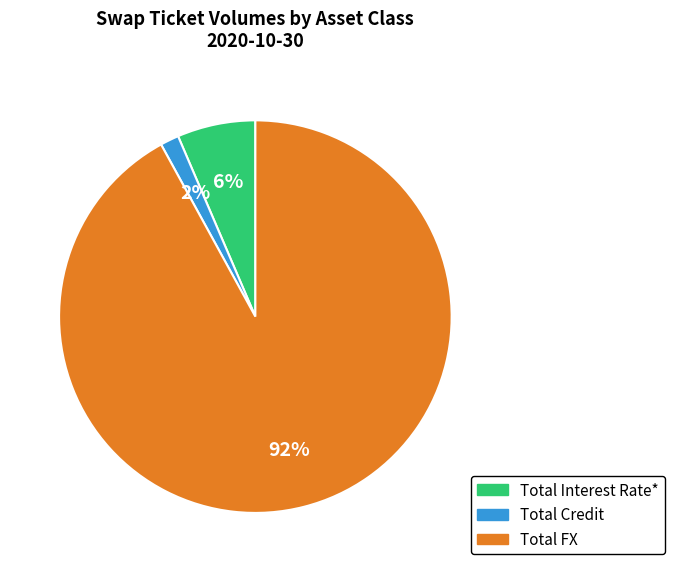

Is it true that Total Credit is 2% of the pie?

True